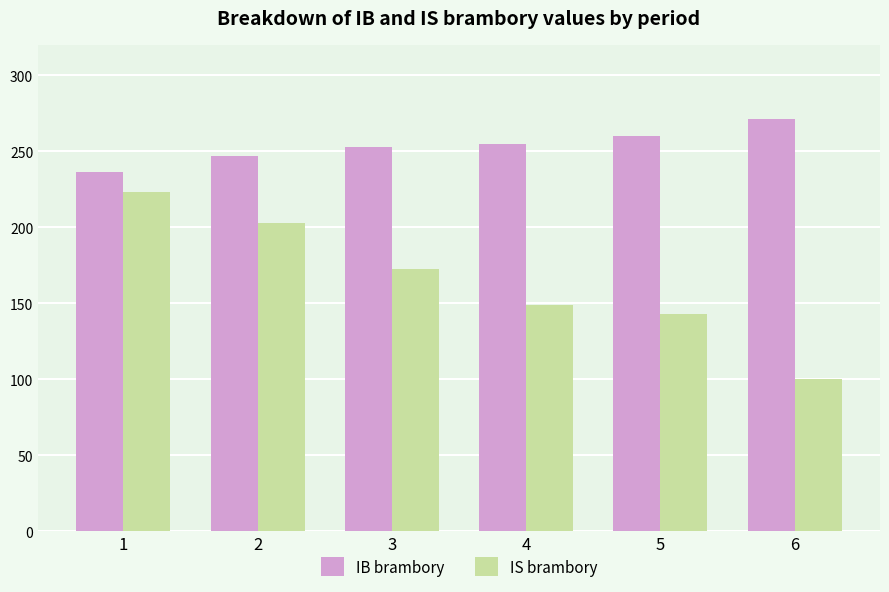

At which label does IS brambory first exceed 172?

1